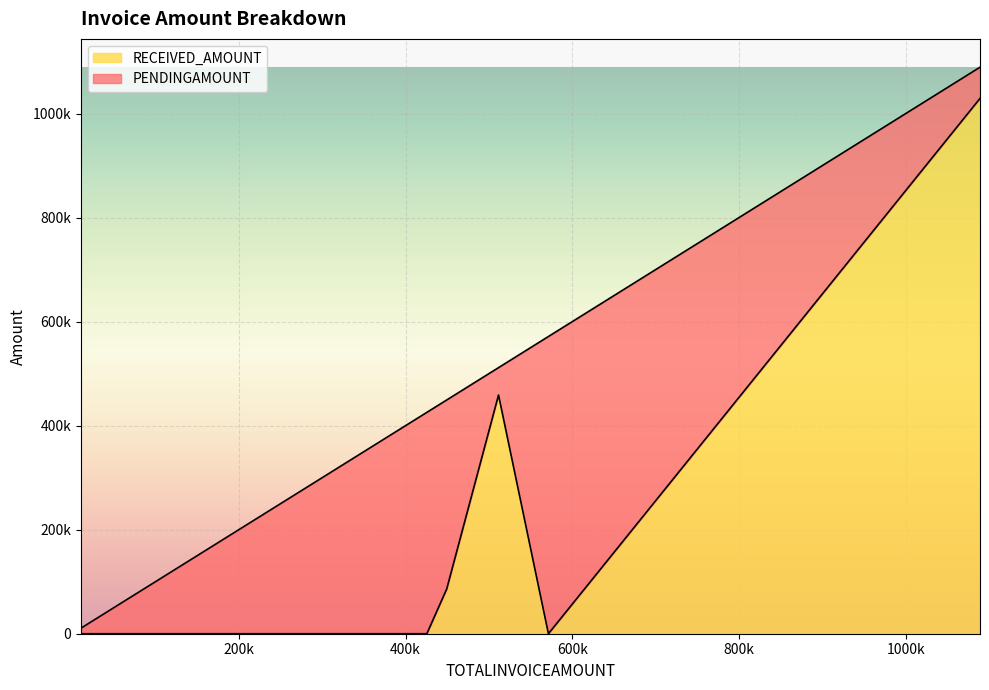

List the series in order of their overall mean, lowest first.

RECEIVED_AMOUNT, PENDINGAMOUNT